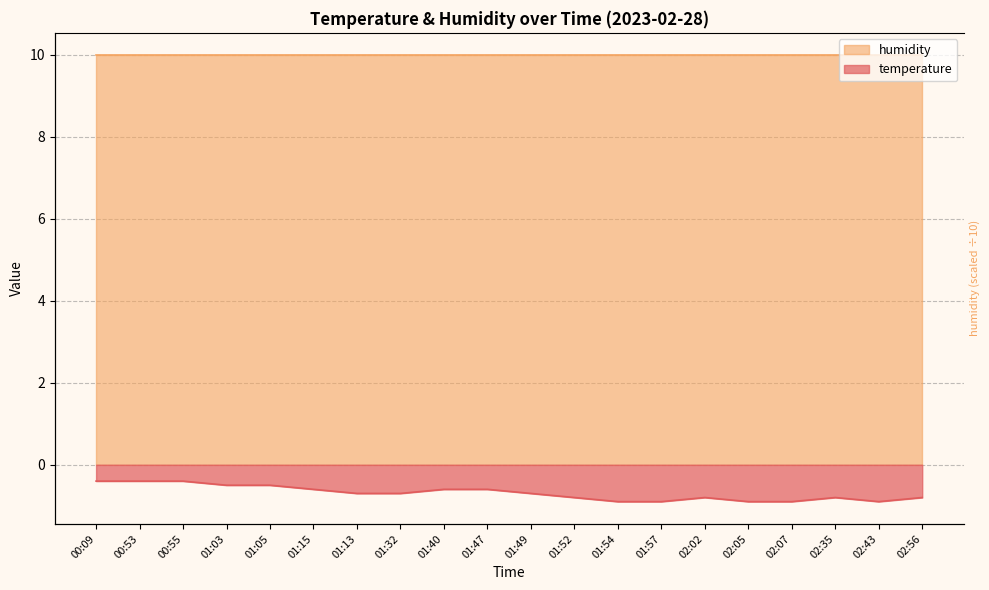

Rank the categories by value from lowest to highest.

01:54, 01:57, 02:05, 02:07, 02:43, 01:52, 02:02, 02:35, 02:56, 01:13, 01:32, 01:49, 01:15, 01:40, 01:47, 01:03, 01:05, 00:09, 00:53, 00:55